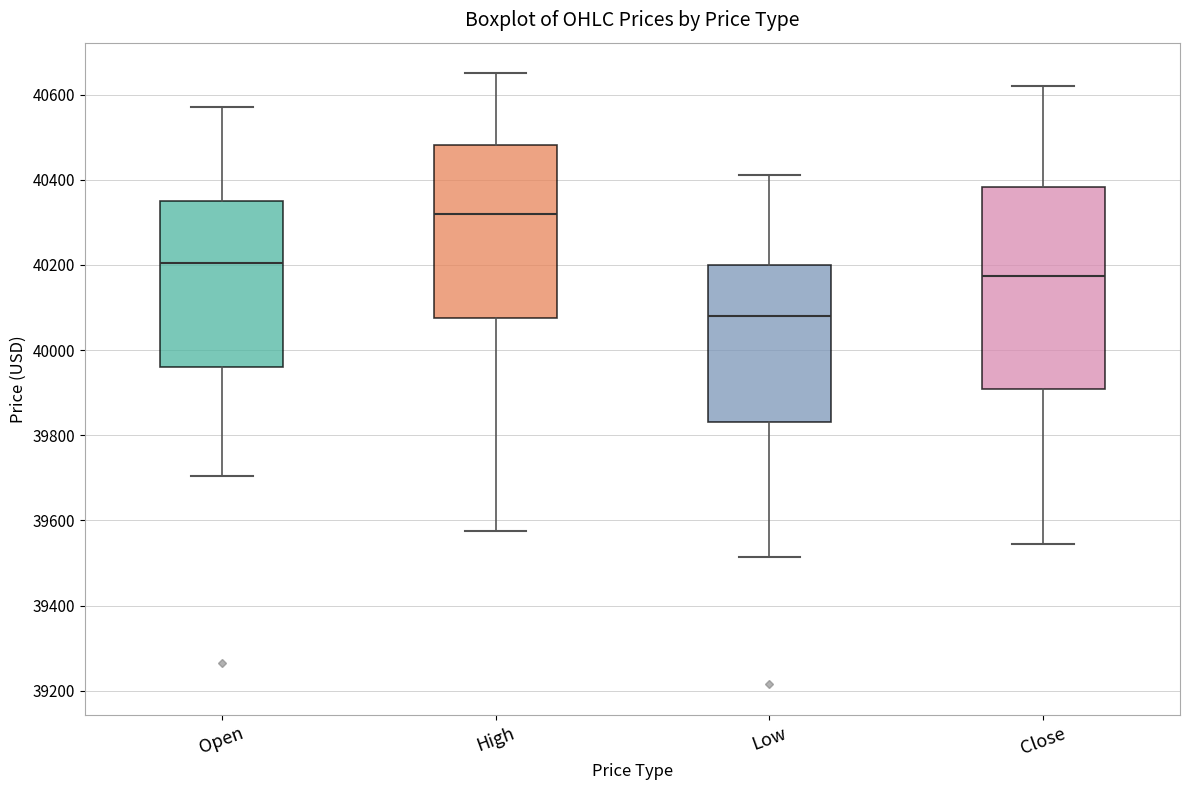

Where is the upper edge of the box for Open on the y-axis? The values are not printed on the chart, so give them approximately, as read against the axis.

40360